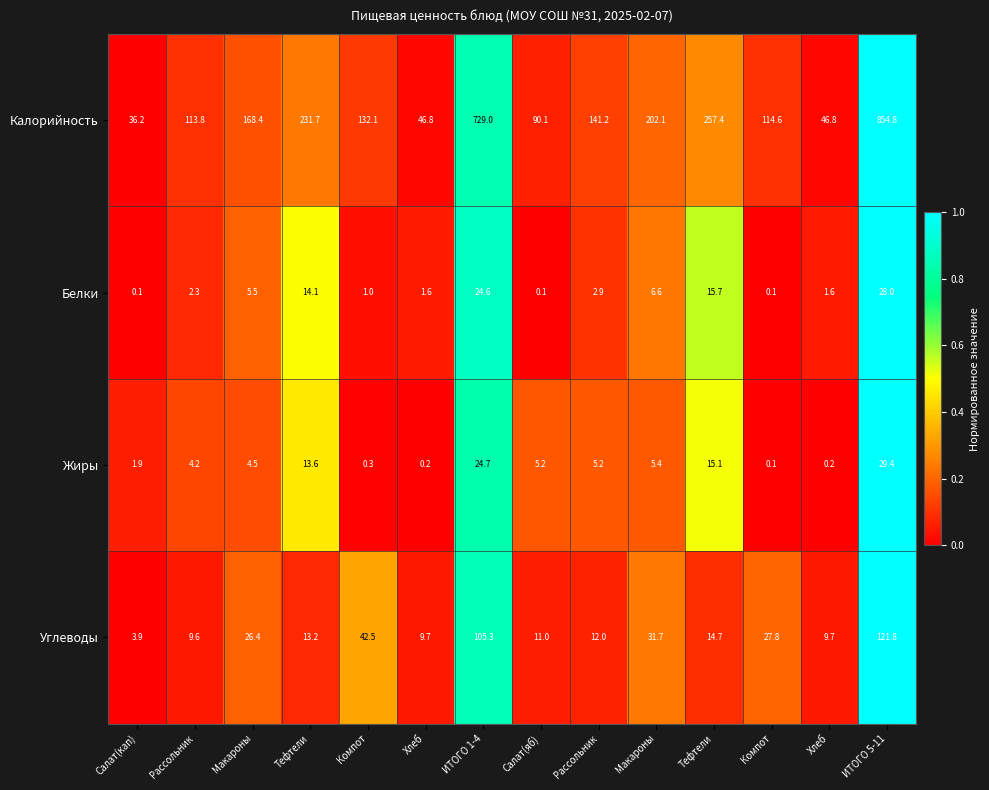

How many values in the Калорийность series are below 141?

7